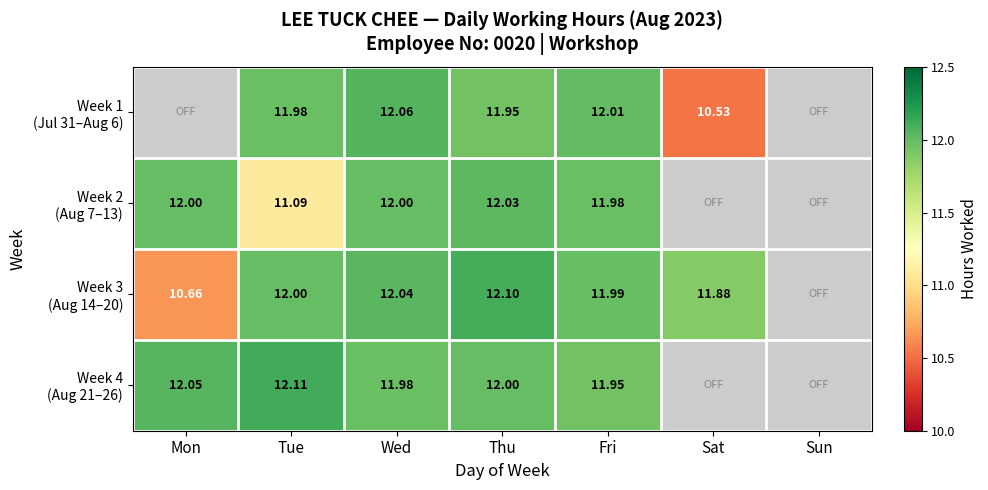

Is it true that Week 3 (Aug 14–20) equals 12.0 at Wed?

True